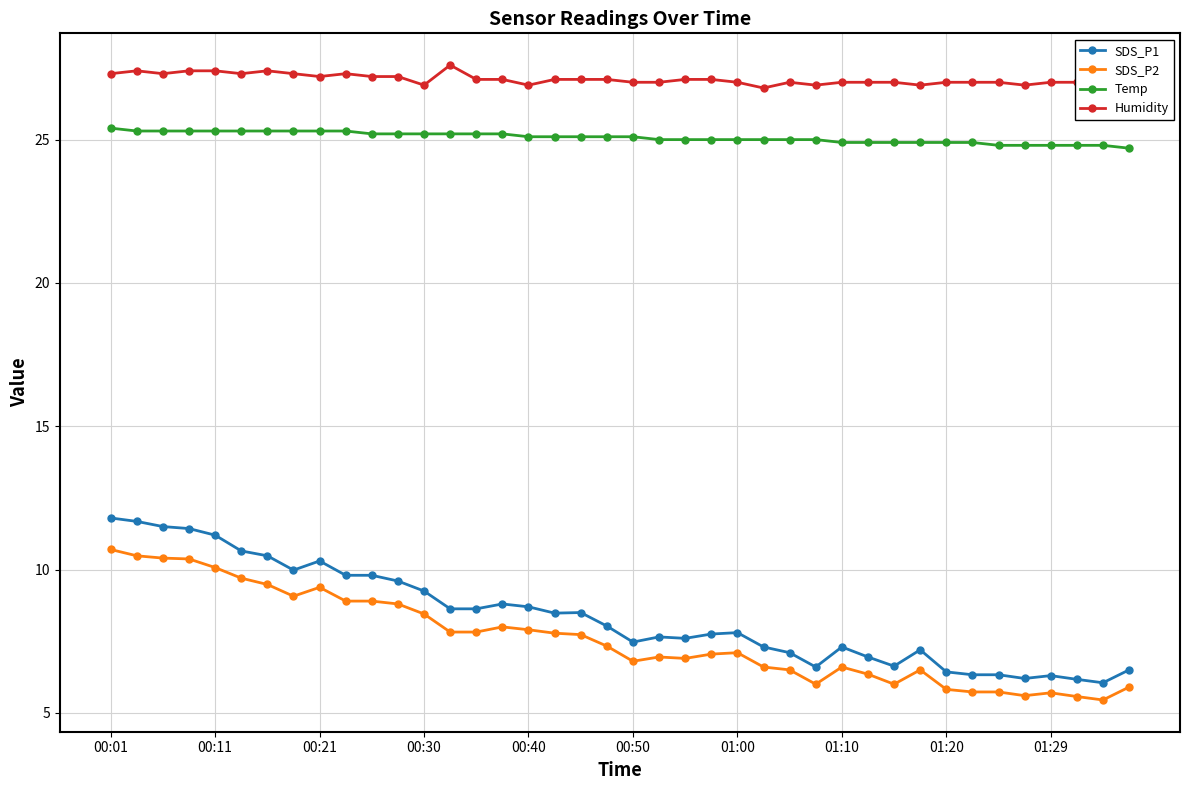

True or false: SDS_P1 and Humidity cross at least once.

False